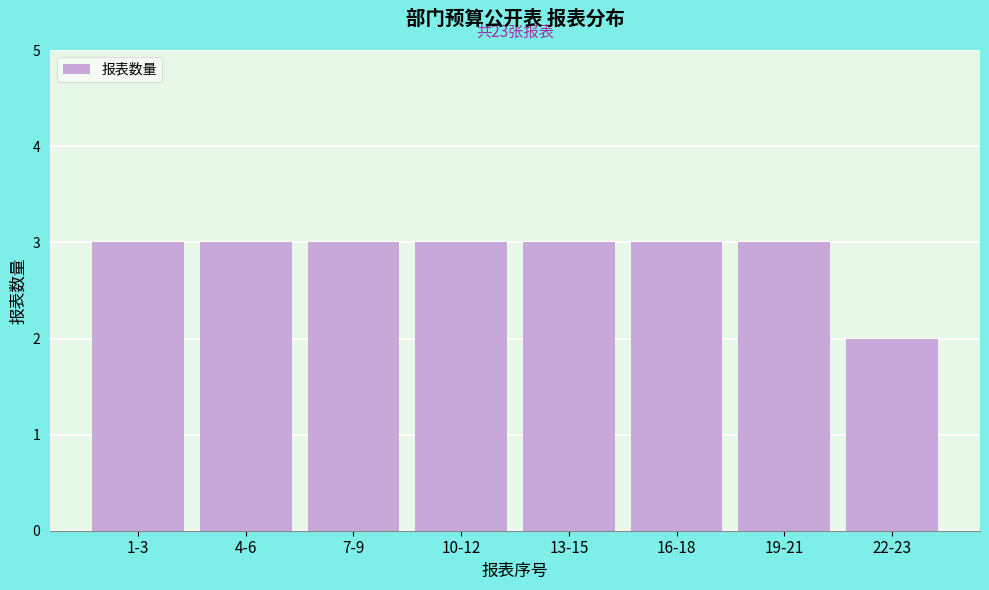

Reading right to left, transcribe all the data shown in this chart.

22-23=2	19-21=3	16-18=3	13-15=3	10-12=3	7-9=3	4-6=3	1-3=3